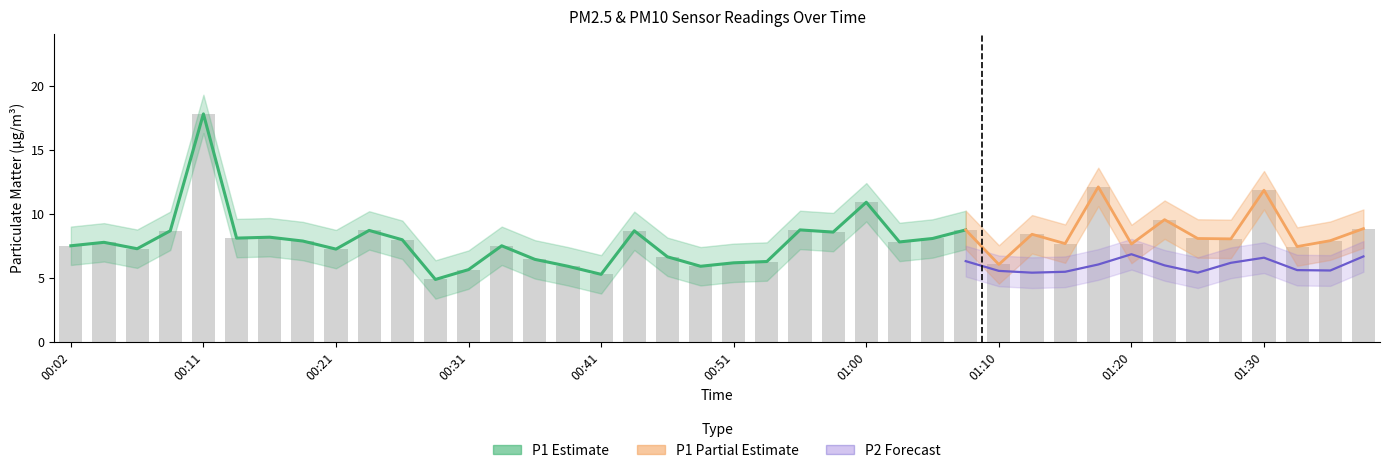

Are the bars horizontal?

No